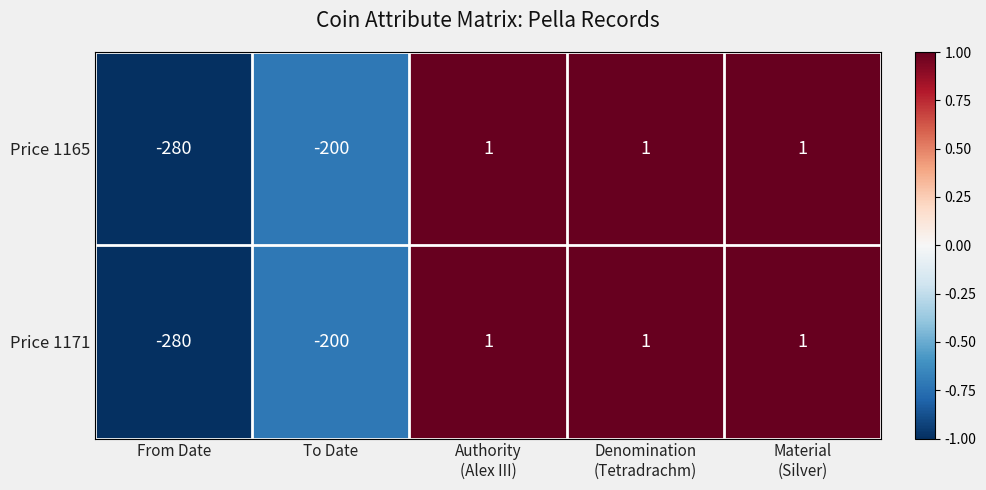

The Price 1165 series shows -105 at To Date. True or false?

False